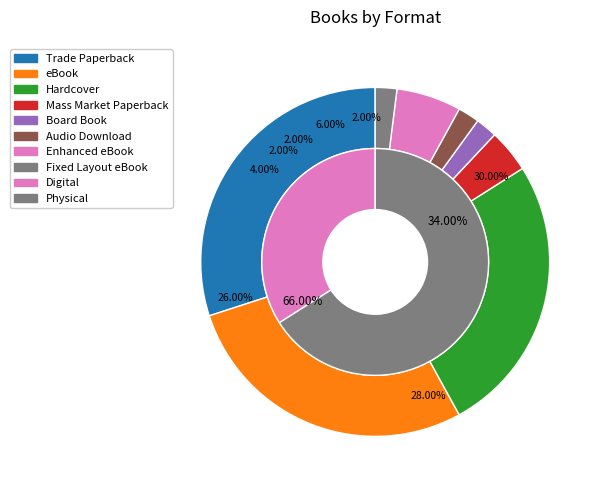

To the nearest percent, what percentage of the pie is eBook?

28%